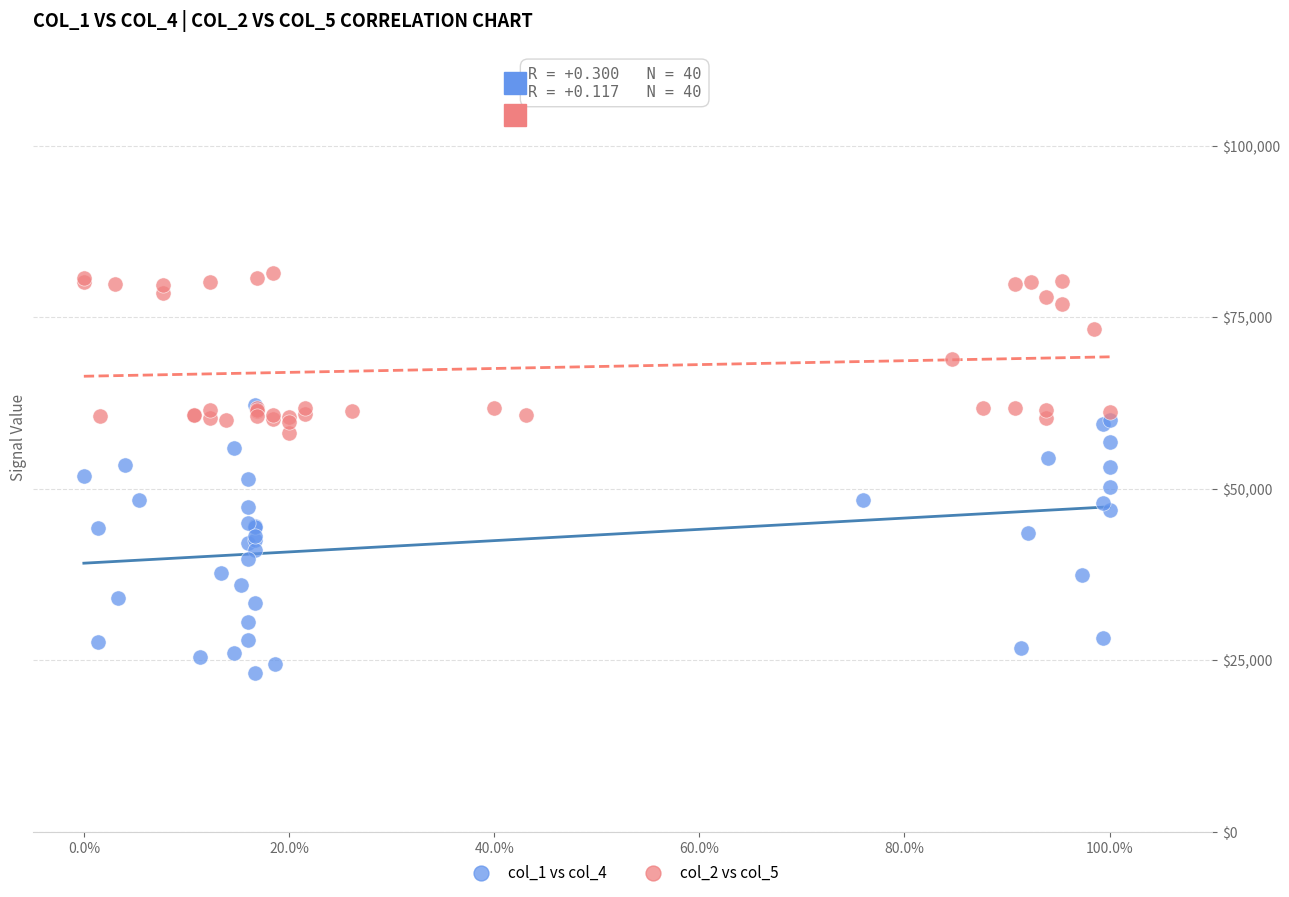

Which series has the widest spread of Y values?

col_1 vs col_4